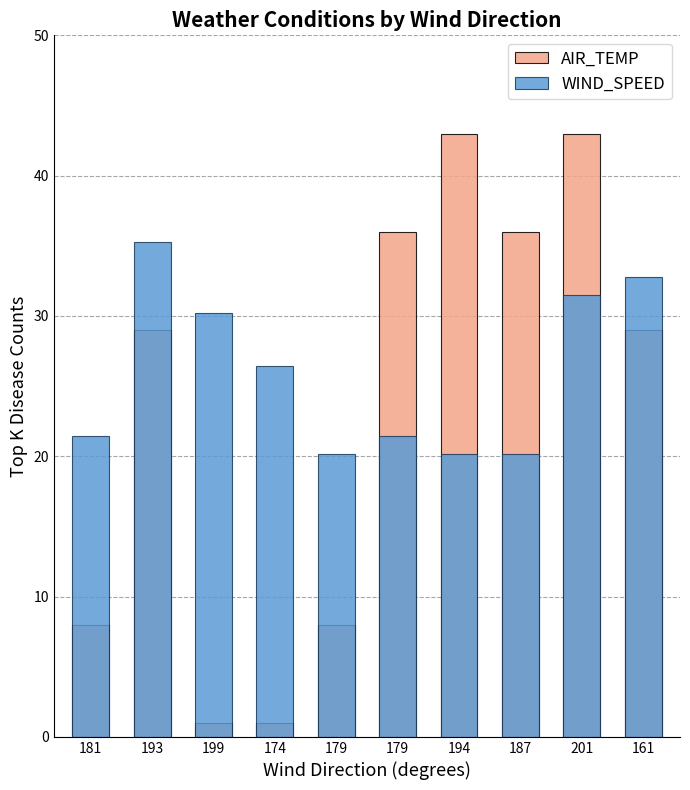

Between 193 and 194, which series saw the biggest shift?

WIND_SPEED